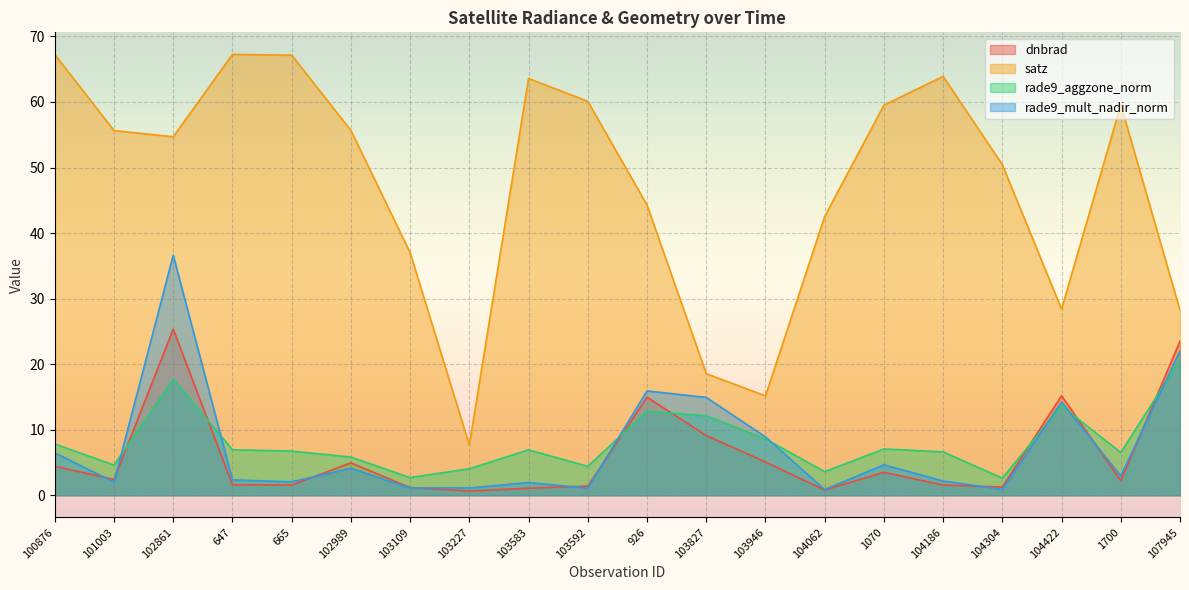

List the series in order of their peak value, highest first.

satz, rade9_mult_nadir_norm, dnbrad, rade9_aggzone_norm